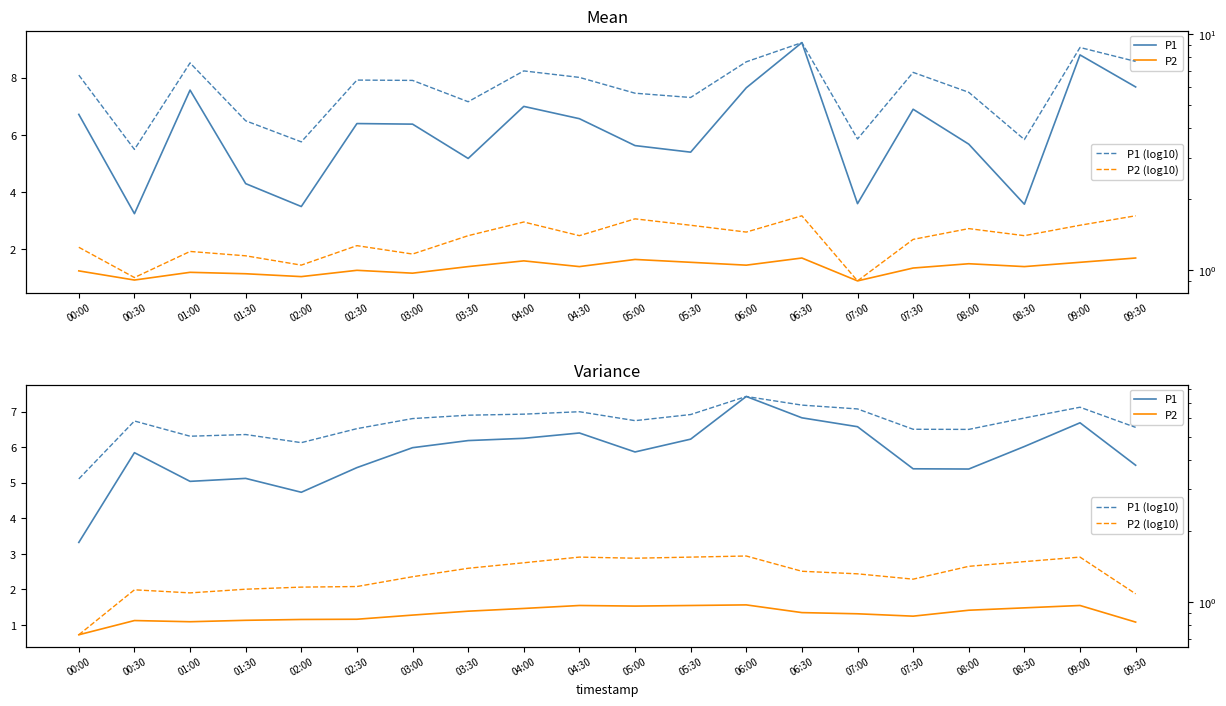

Is it true that P2 equals 0.5 at 05:30?

False